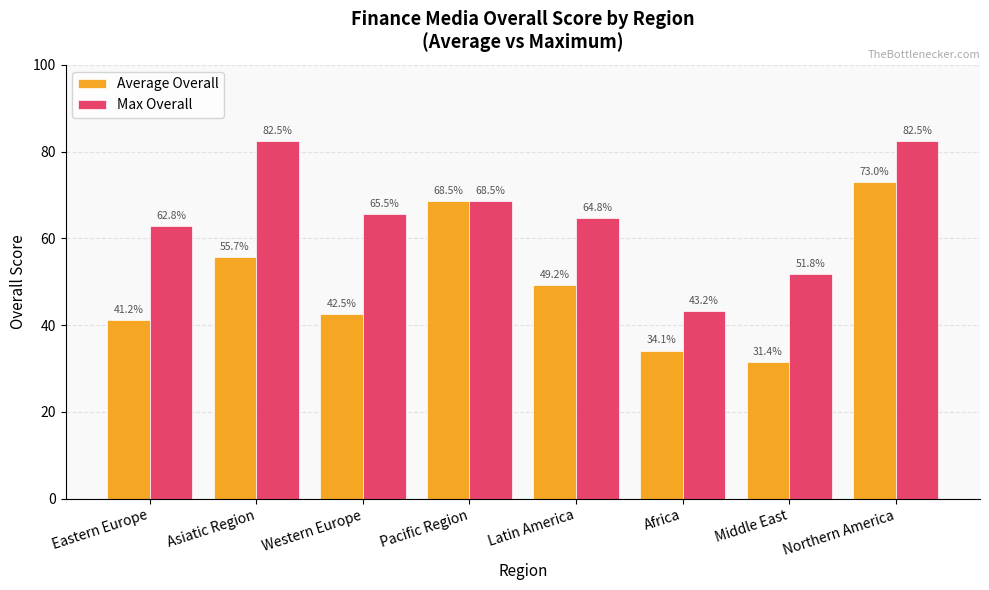

At how many categories does at least one series exceed 74?

2